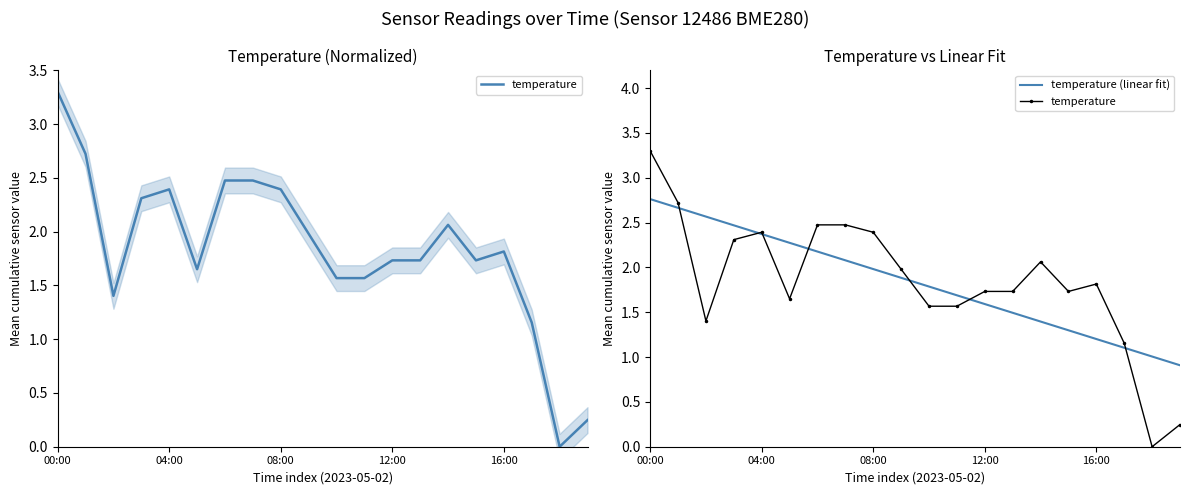

At how many categories does at least one series exceed 0?

19